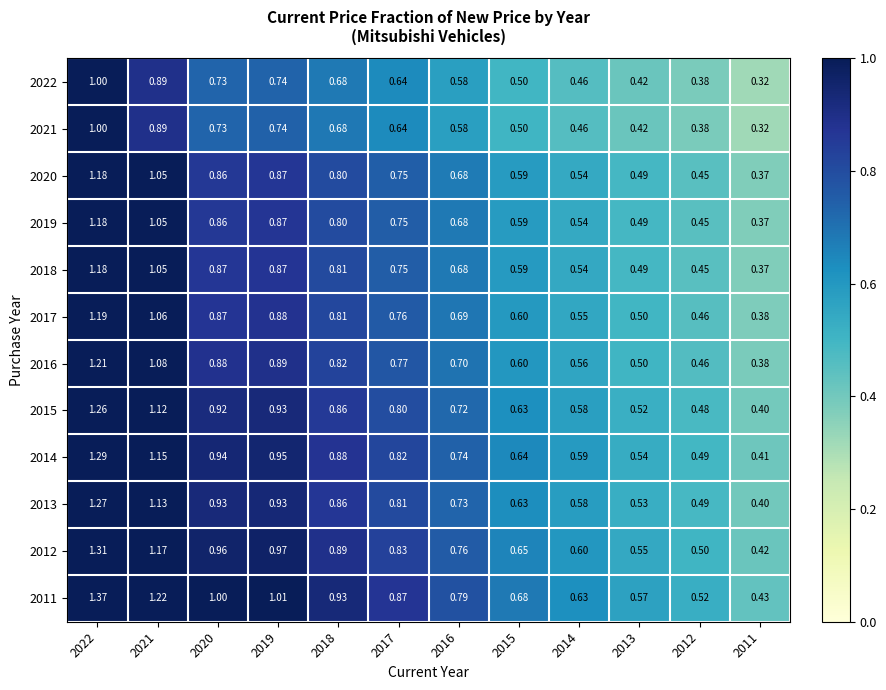

Is the value of 2021 at 2021 greater than the value of 2013 at 2020?

No